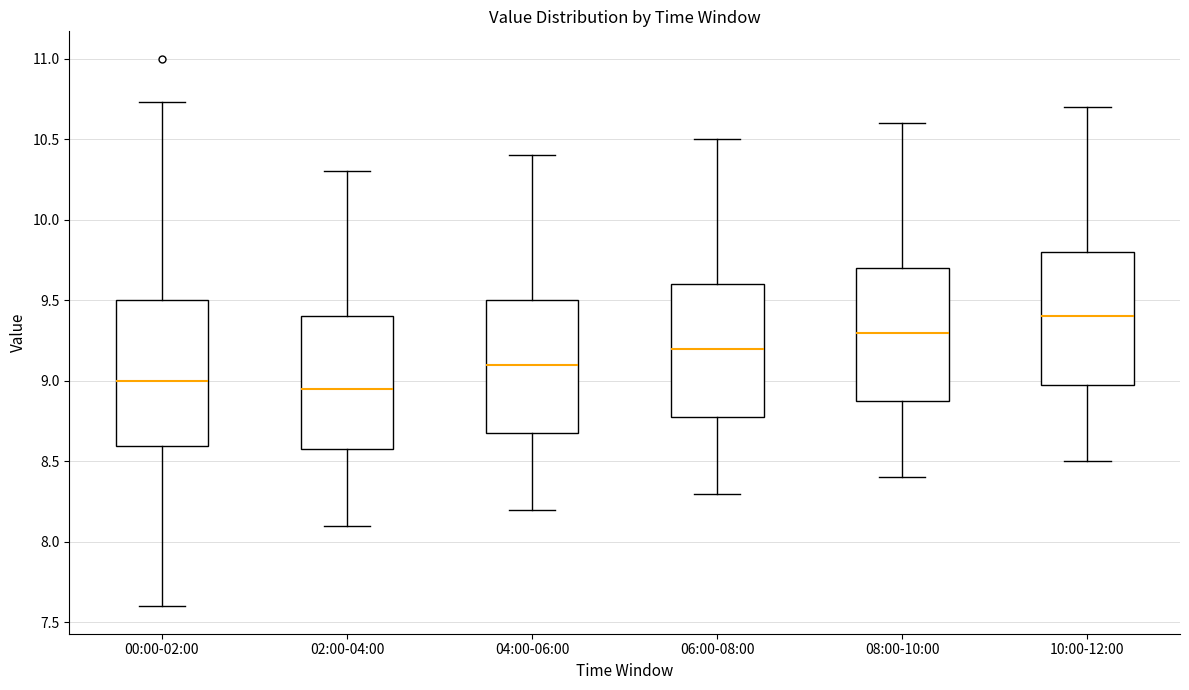

Where is the upper edge of the box for 00:00-02:00 on the y-axis? The values are not printed on the chart, so give them approximately, as read against the axis.

9.50